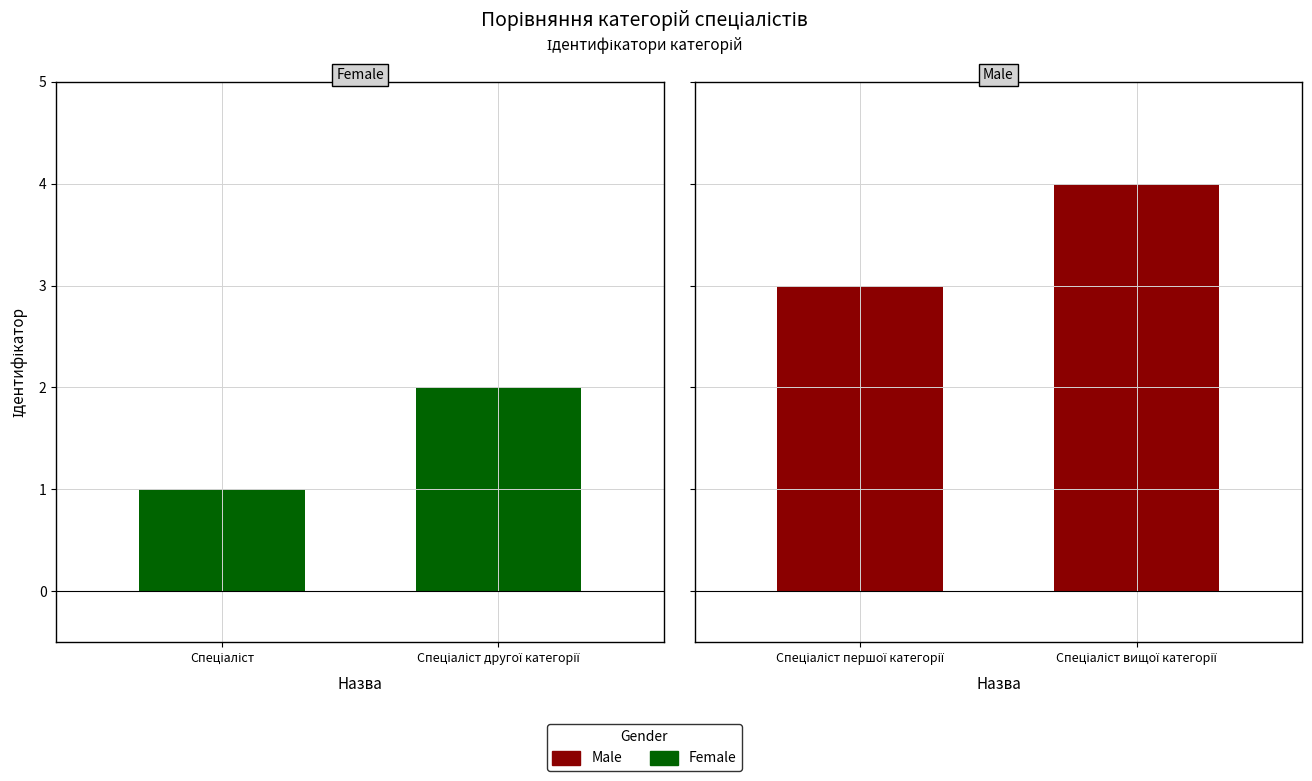

Which series has the largest total across all categories?

Male